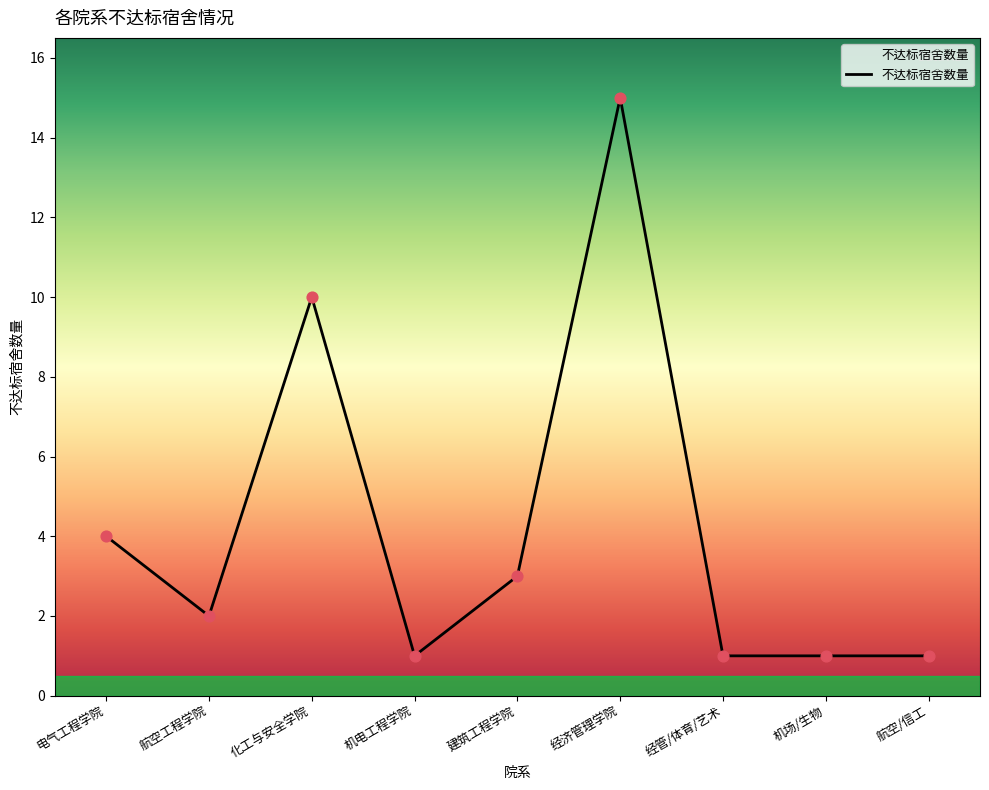

What is the ratio of the value at 经济管理学院 to the value at 机场/生物?

15.0